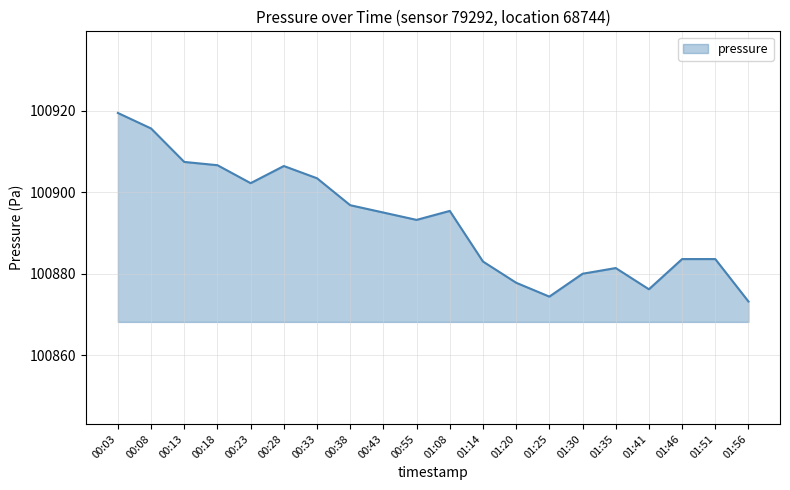

Which has a higher value, 01:08 or 00:33?

00:33